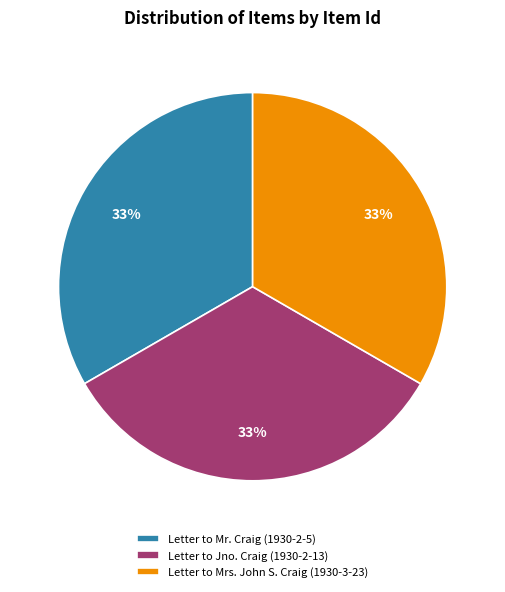

Do Letter to Jno. Craig (1930-2-13) and Letter to Mr. Craig (1930-2-5) together represent more than half of the pie?

Yes